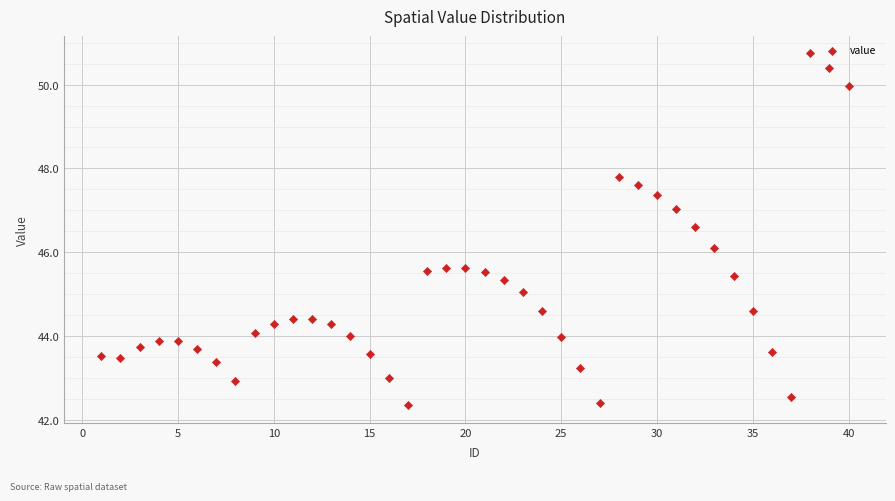

What Y value in the scatter plot is closest to 46?

46.1